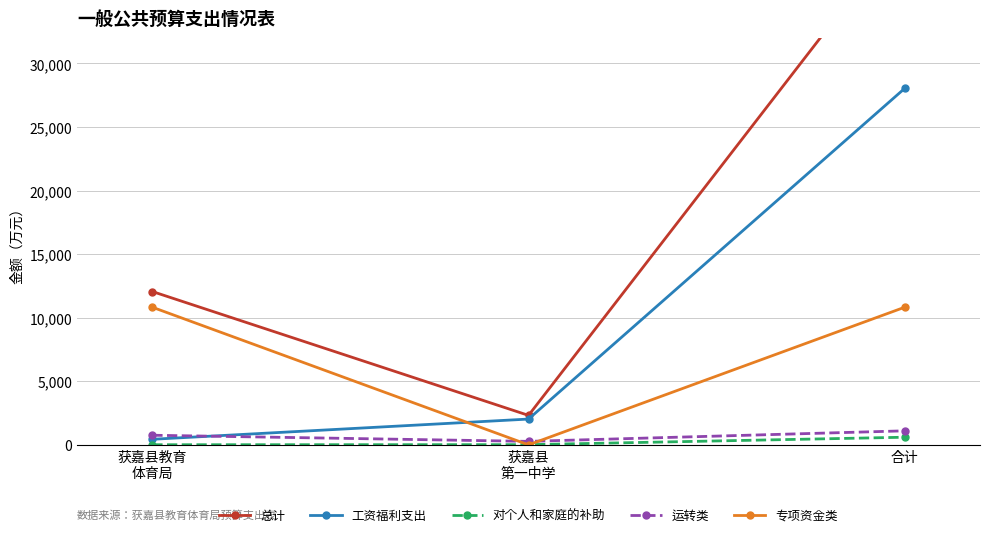

The 工资福利支出 series shows 10829.2 at 合计. True or false?

False